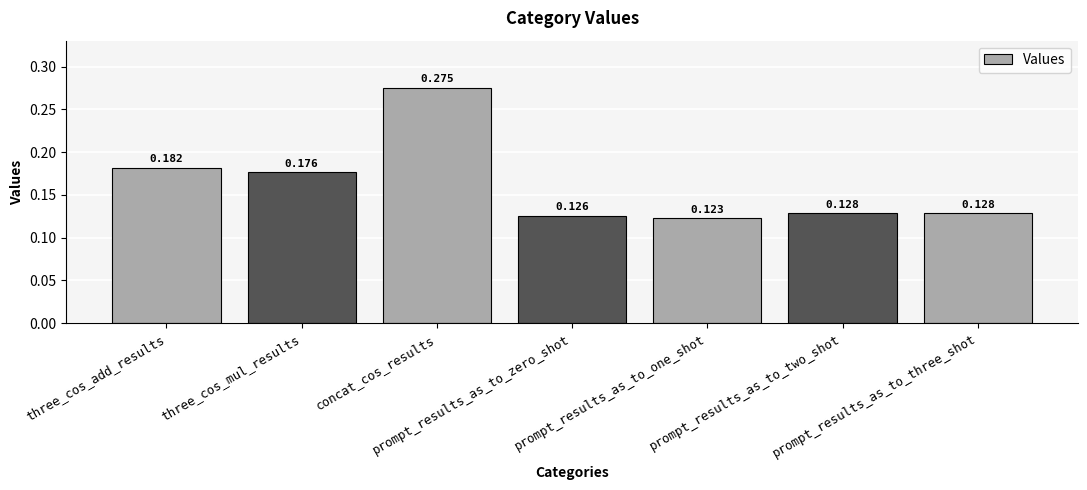

Does the chart contain stacked bars?

No